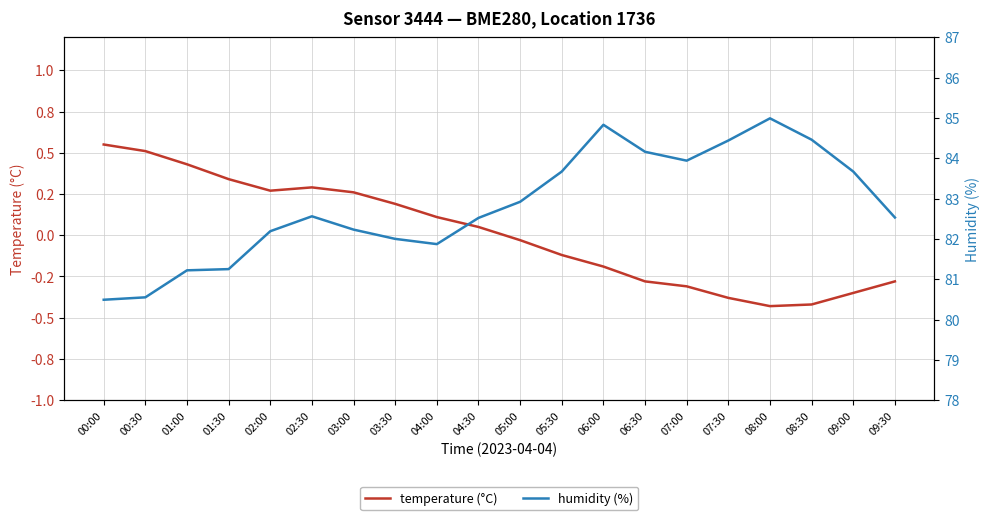

Reading left to right, list all the values displayed in this chart.

temperature (°C): 0.6	0.5	0.4	0.3	0.3	0.3	0.3	0.2	0.1	0.1	-0.0	-0.1	-0.2	-0.3	-0.3	-0.4	-0.4	-0.4	-0.3	-0.3
humidity (%): 80.5	80.5	81.2	81.2	82.2	82.6	82.2	82.0	81.9	82.5	82.9	83.7	84.8	84.2	83.9	84.4	85.0	84.5	83.7	82.5